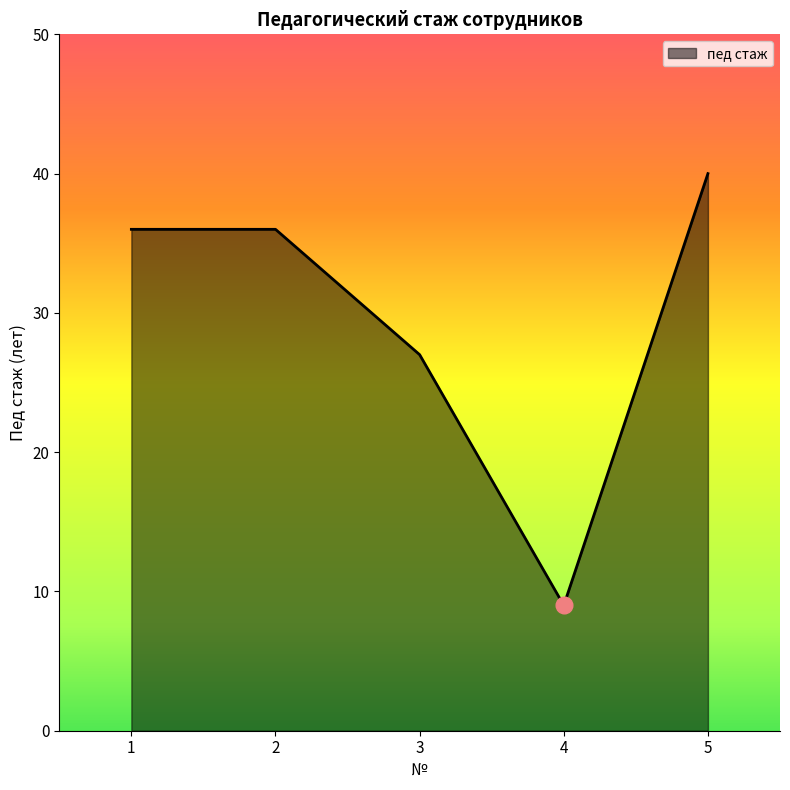

The chart shows a value of 9 at 4. True or false?

True